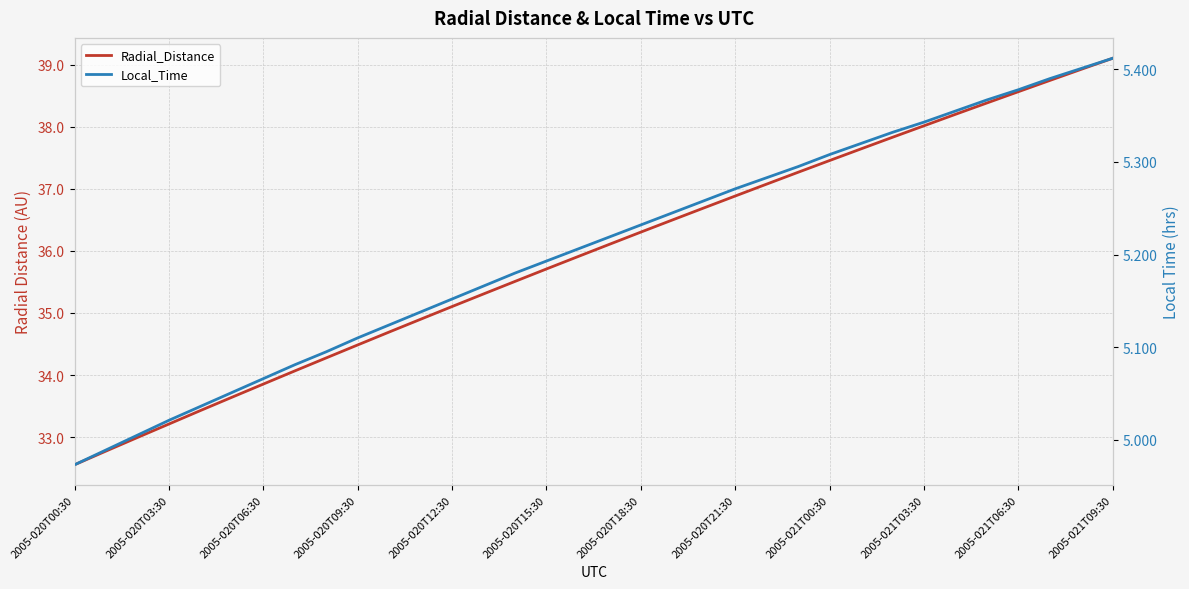

True or false: Local_Time and Radial_Distance intersect in this chart.

False